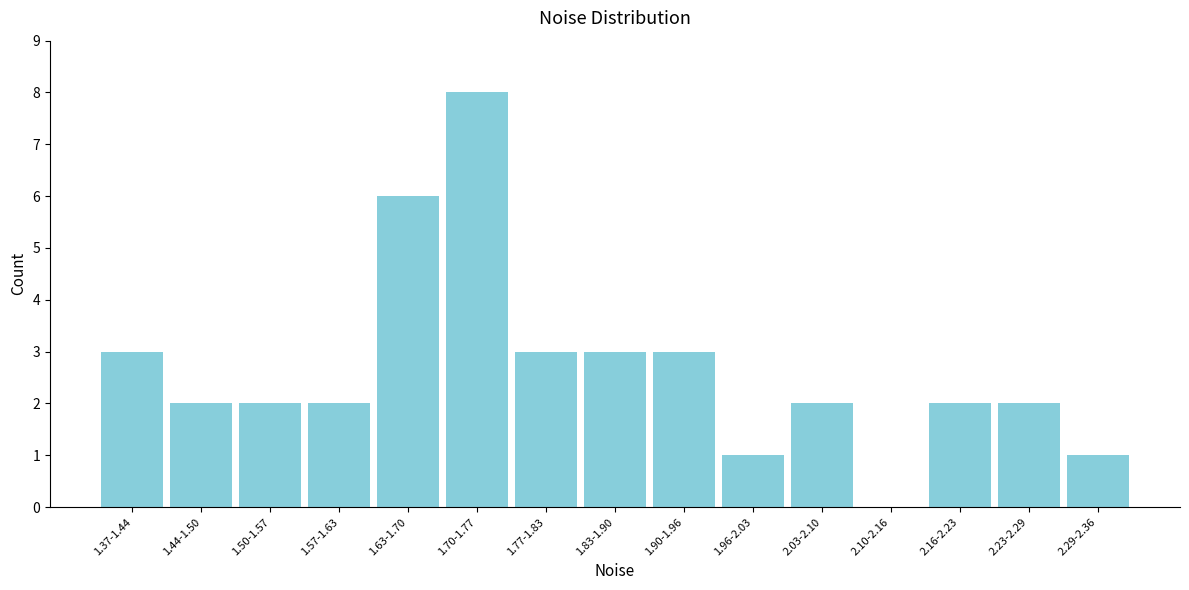

What is the sum of the values at 1.70-1.77 and 1.63-1.70?

14